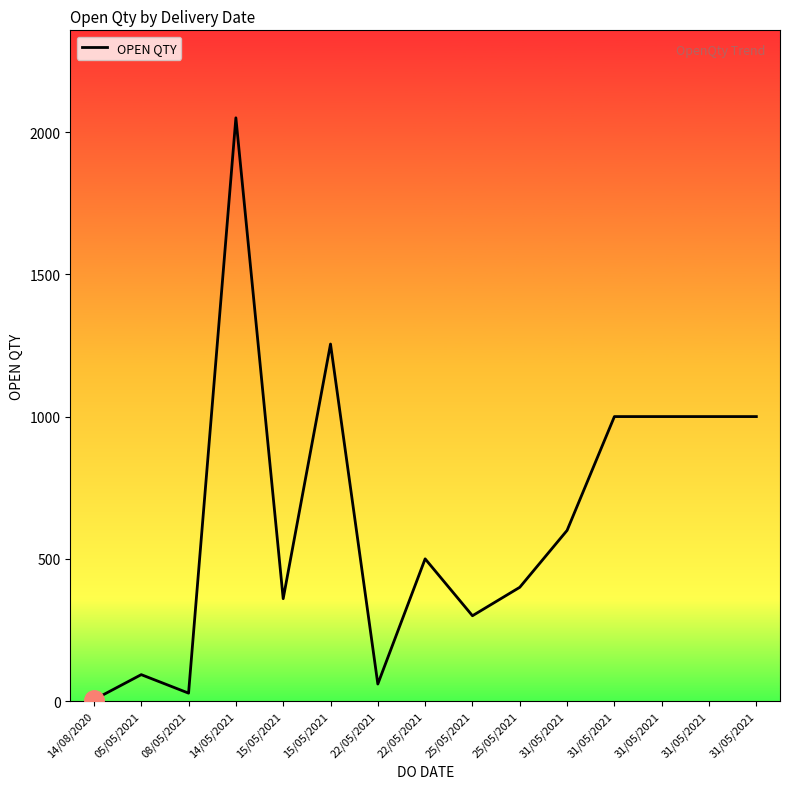

How many points are lower than both their immediate neighbors (excluding endpoints)?

4